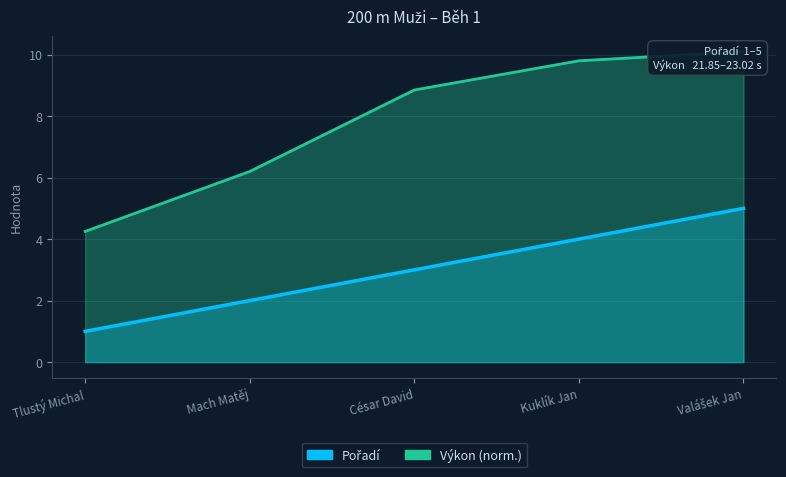

What is the spread (max minus min) of values at Mach Matěj?

4.2